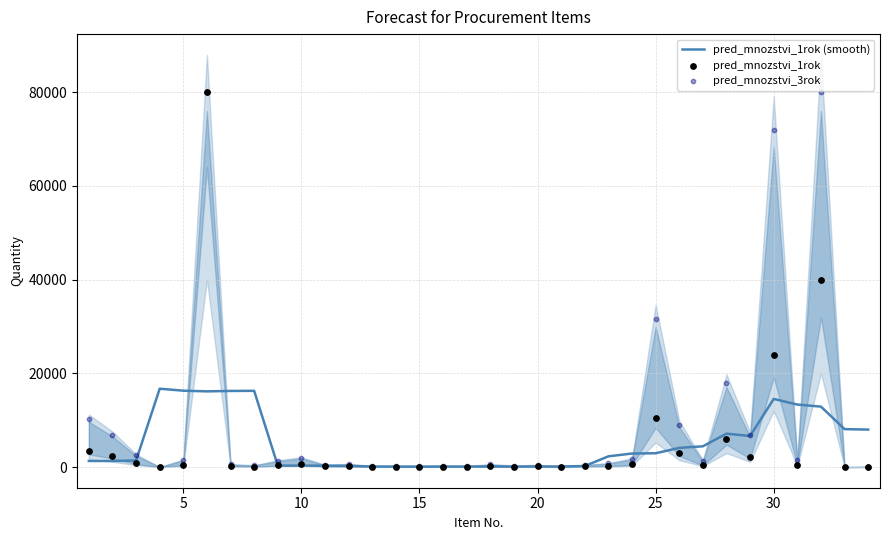

Which series has the largest total across all categories?

pred_mnozstvi_3rok